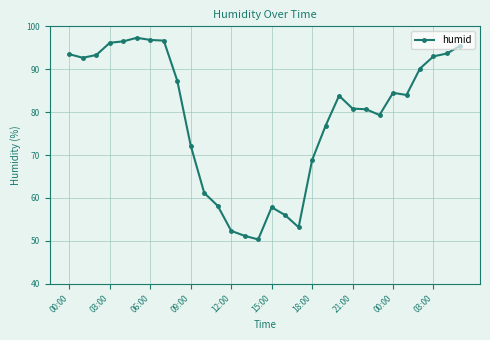

True or false: the data has more than 1 interior local peaks.

True